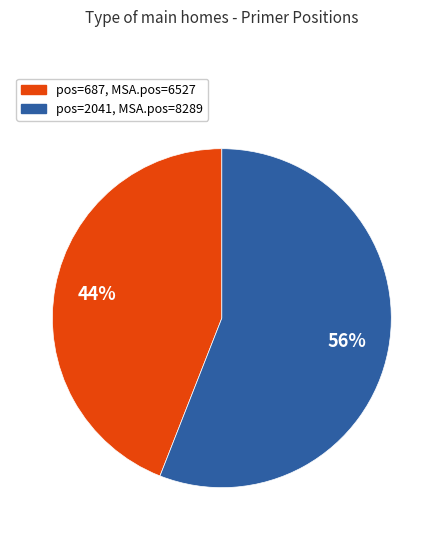

To the nearest percent, what is the average slice percentage?

50%